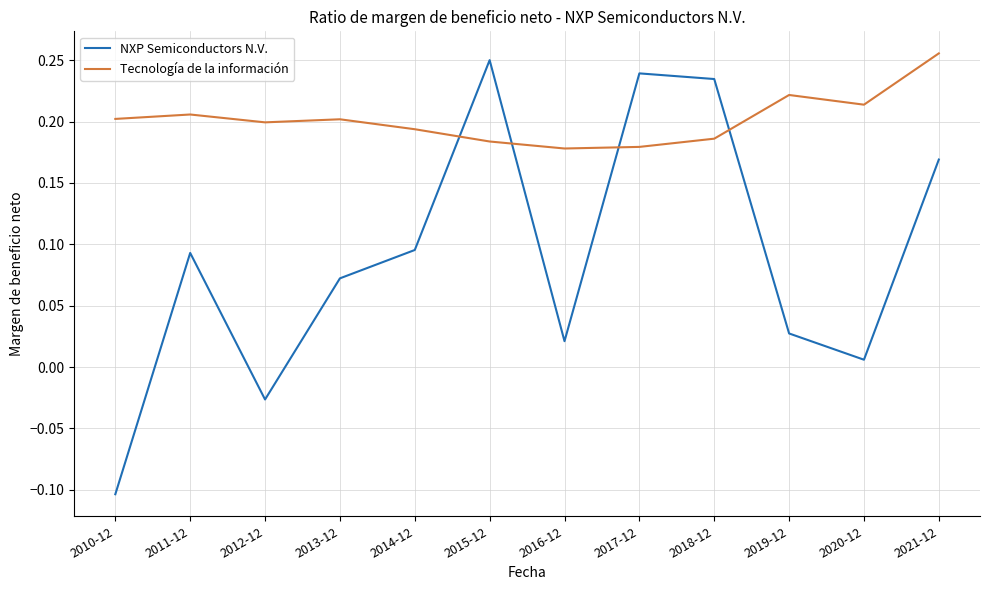

Where is NXP Semiconductors N.V. nearest to the value 0?

2020-12